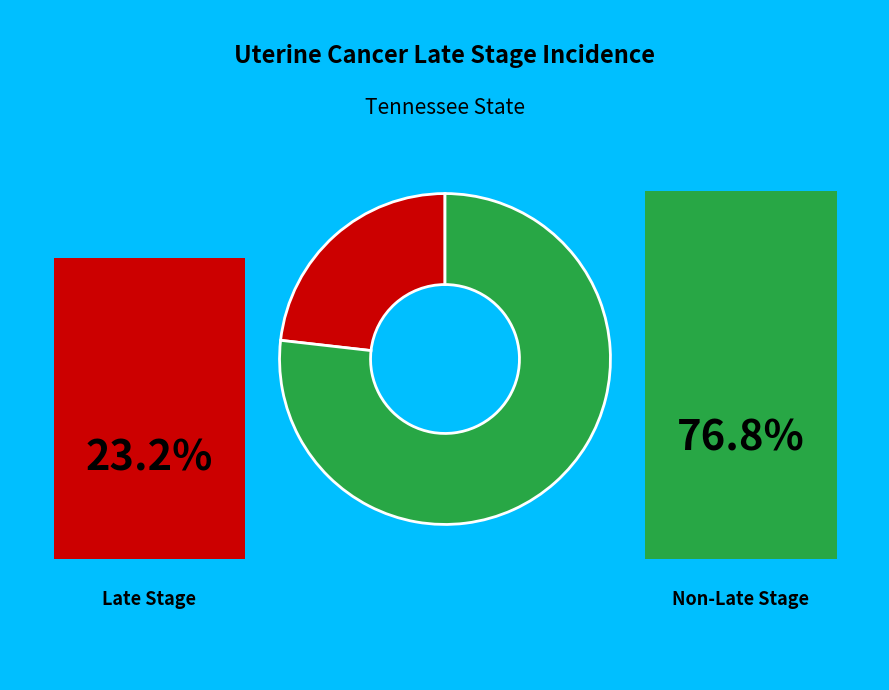

Is there a majority slice in this chart?

Yes